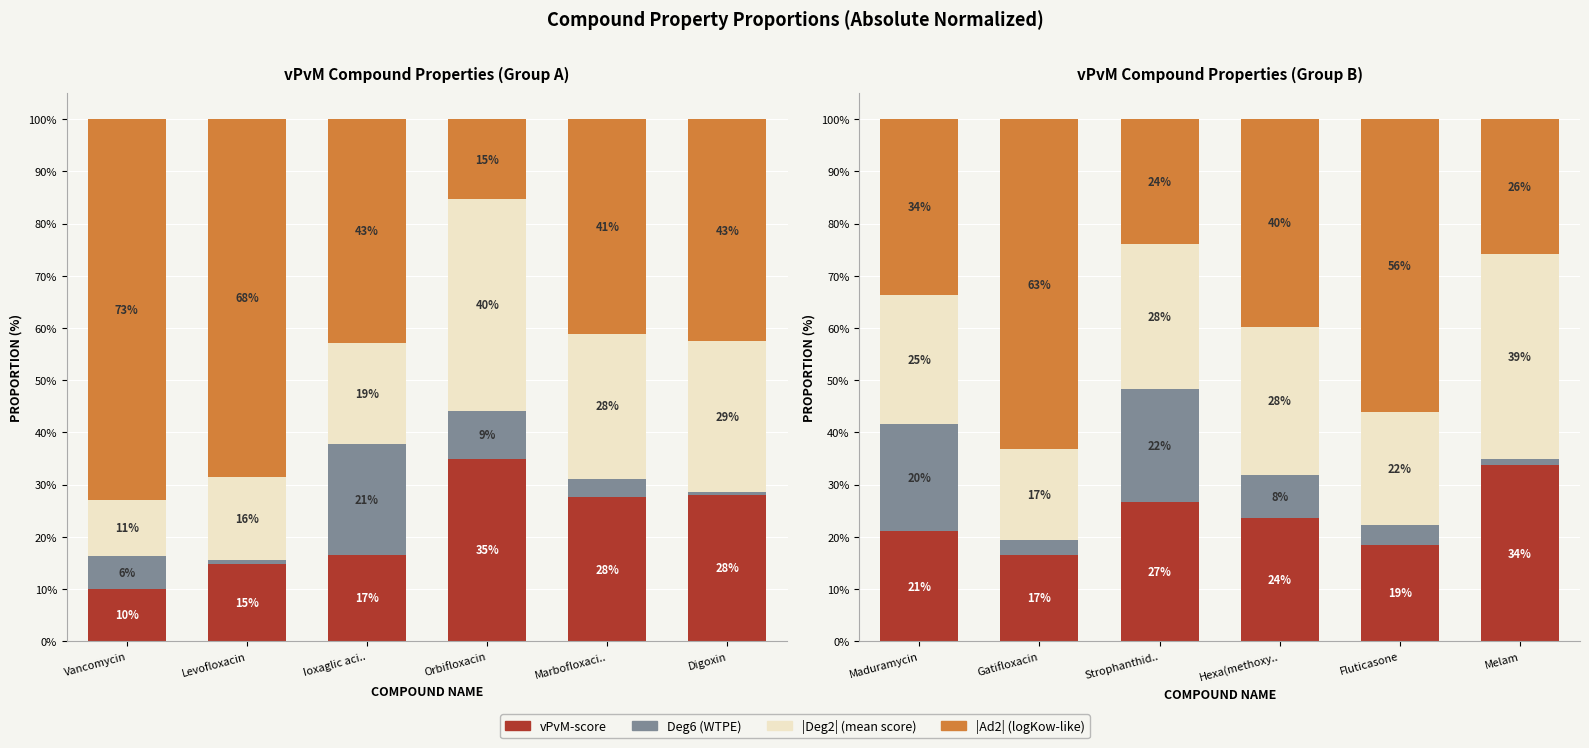

Which series has the widest spread of values?

Ad2